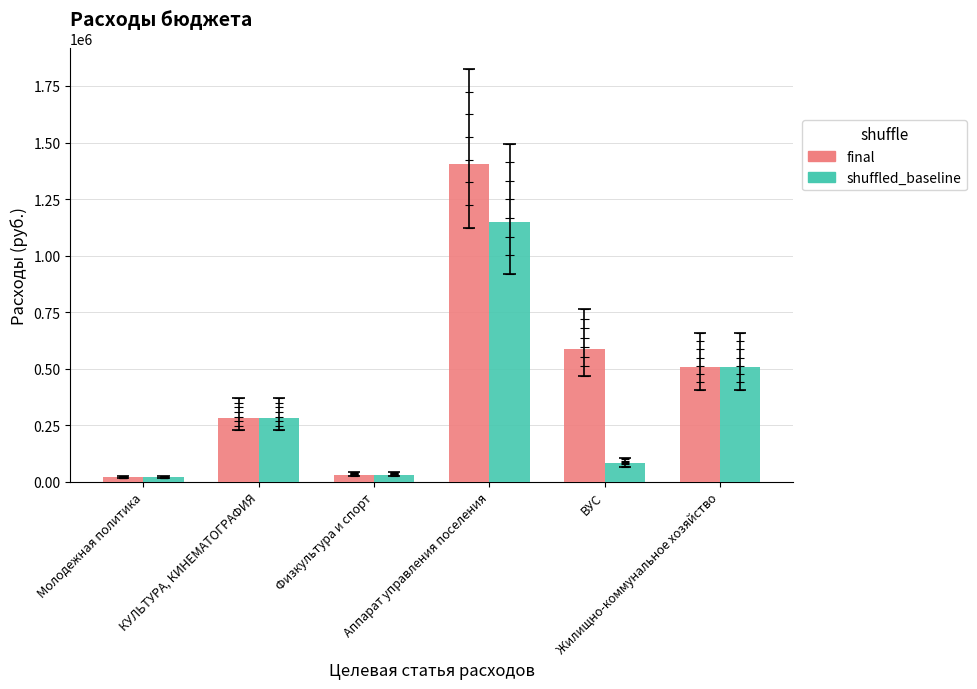

Which series has the largest total across all categories?

final